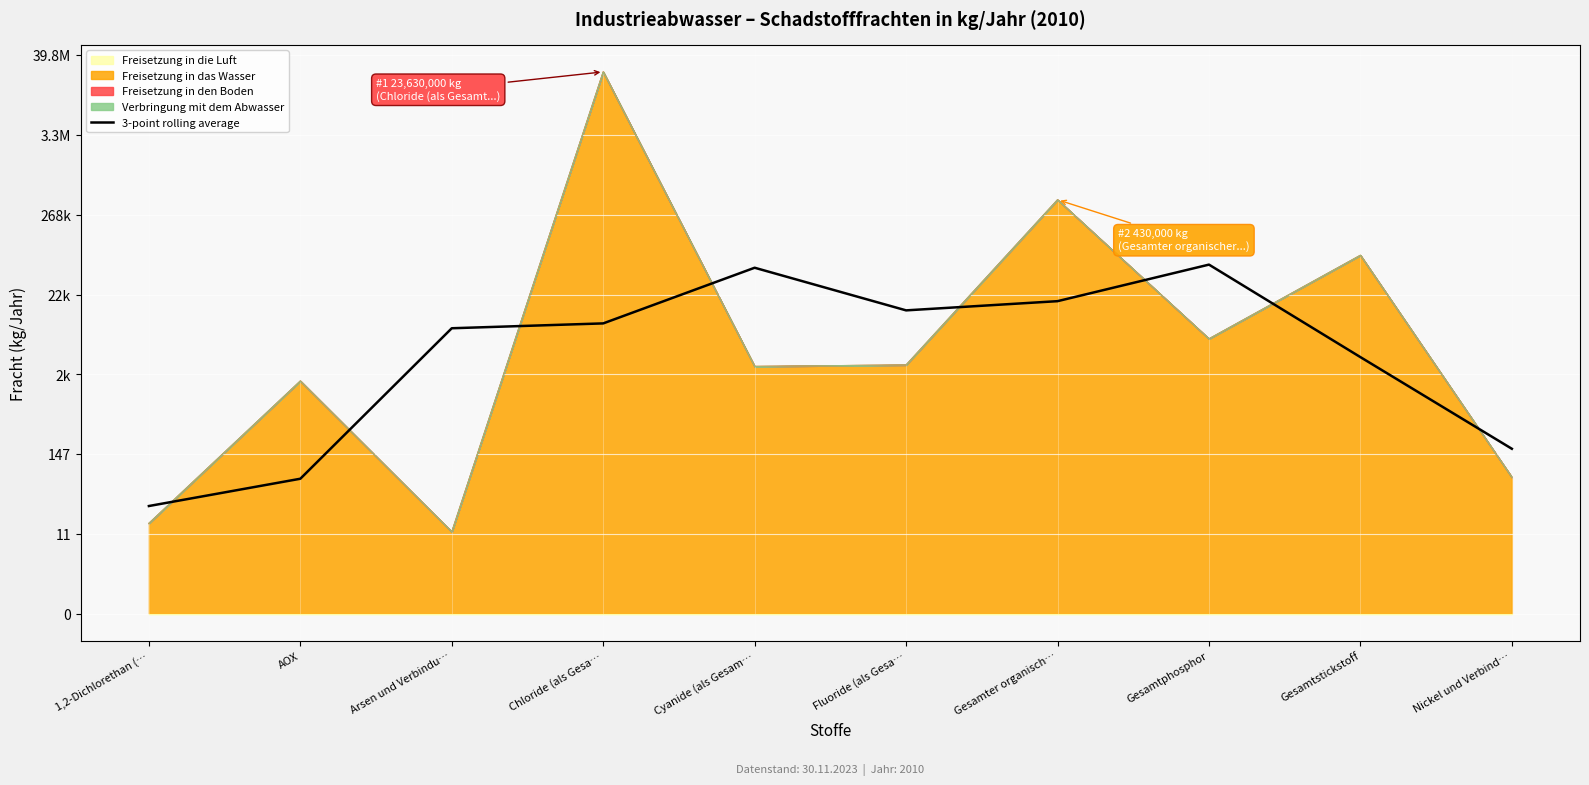

Reading left to right, extract all data points from this chart.

3.4	4.2	8.9	9.1	10.8	9.5	9.8	10.9	8.0	5.2